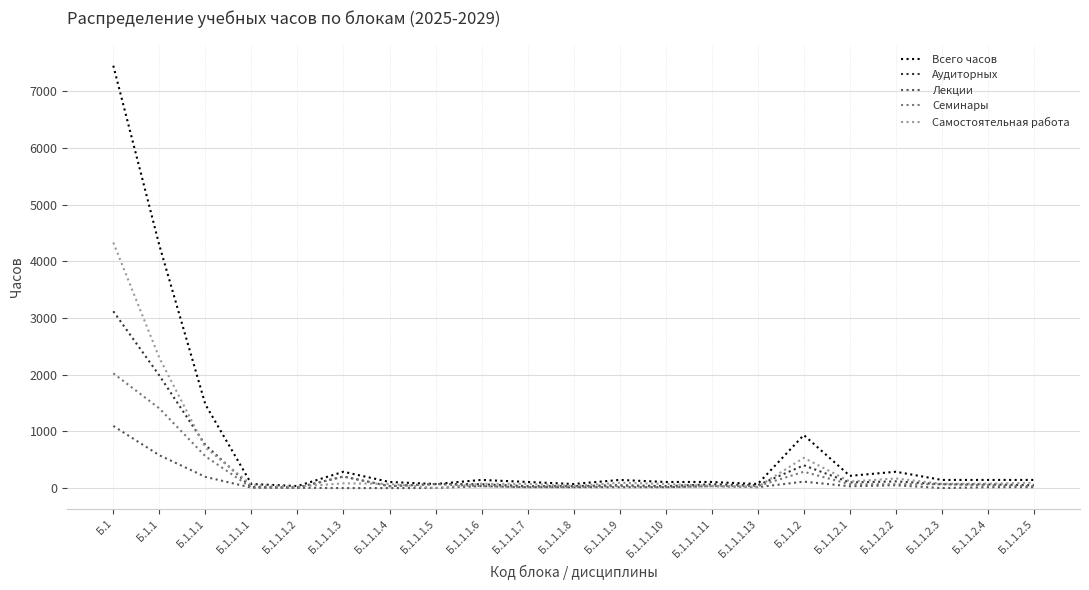

Count the number of categories in the chart.

21